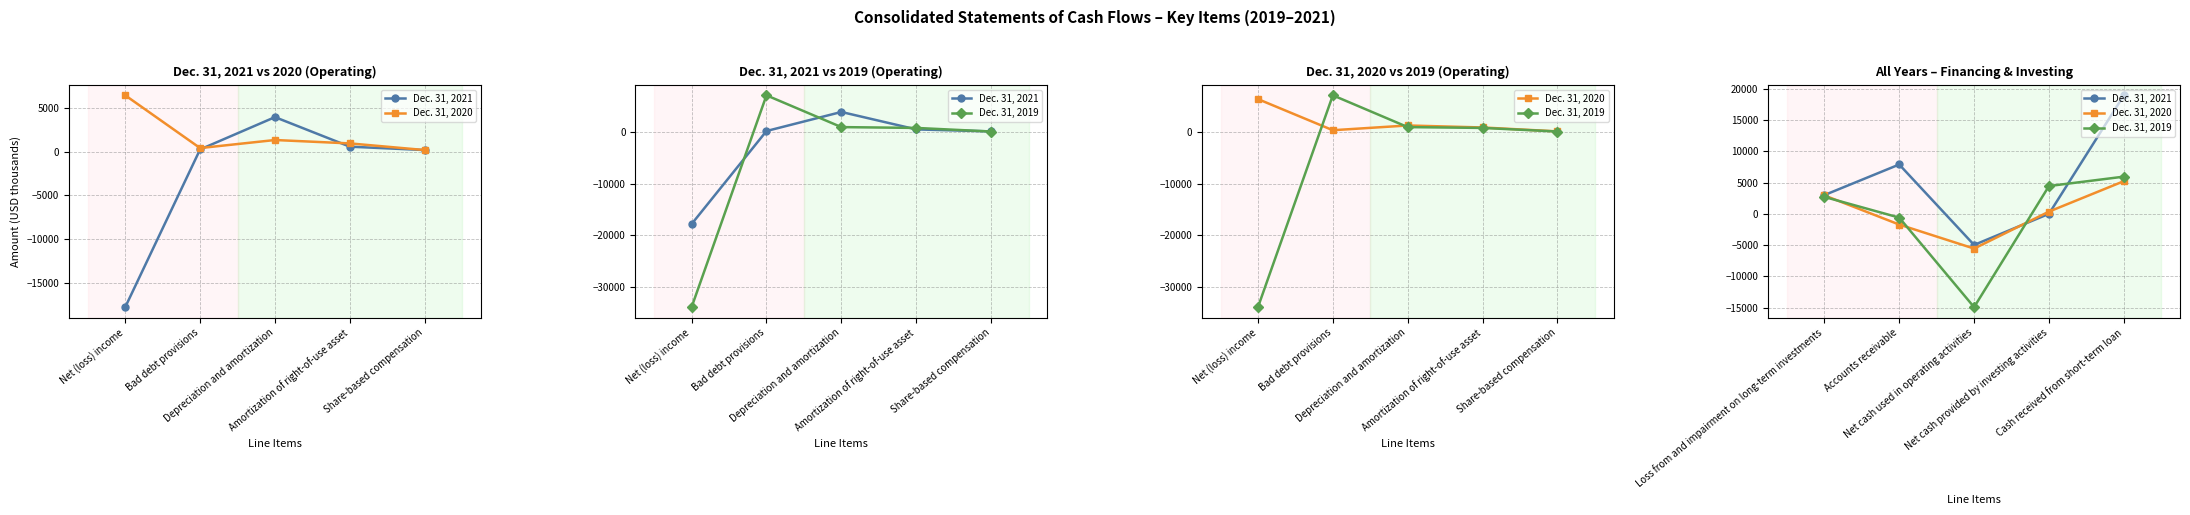

What is the label of the 3rd point from the right?

Net cash used in operating activities